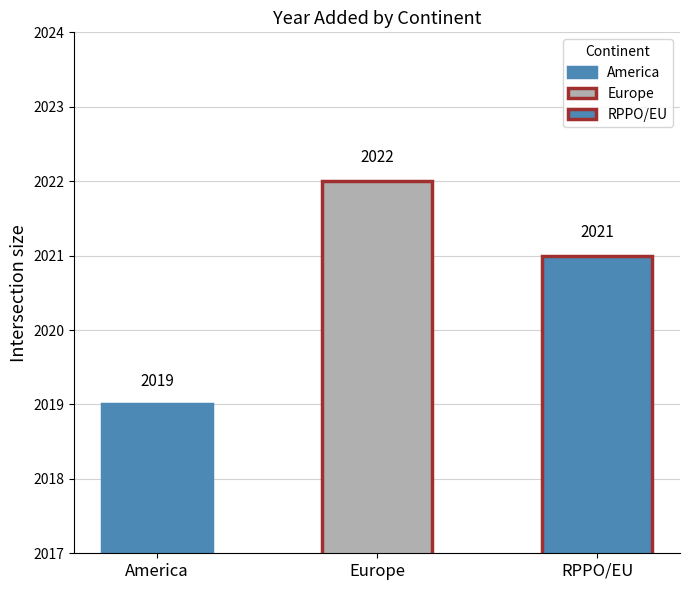

Reading right to left, extract all data points from this chart.

2021	2022	2019